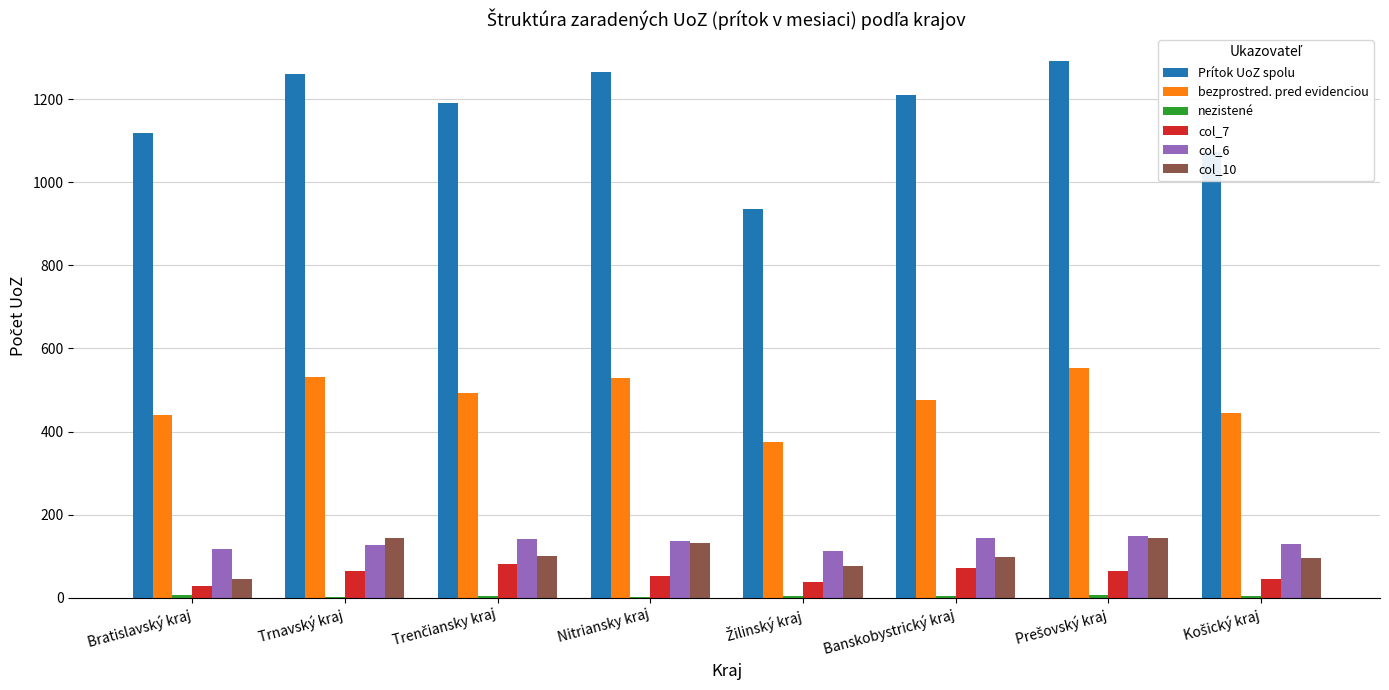

The value of Prítok UoZ spolu at Nitriansky kraj is 272. True or false?

False